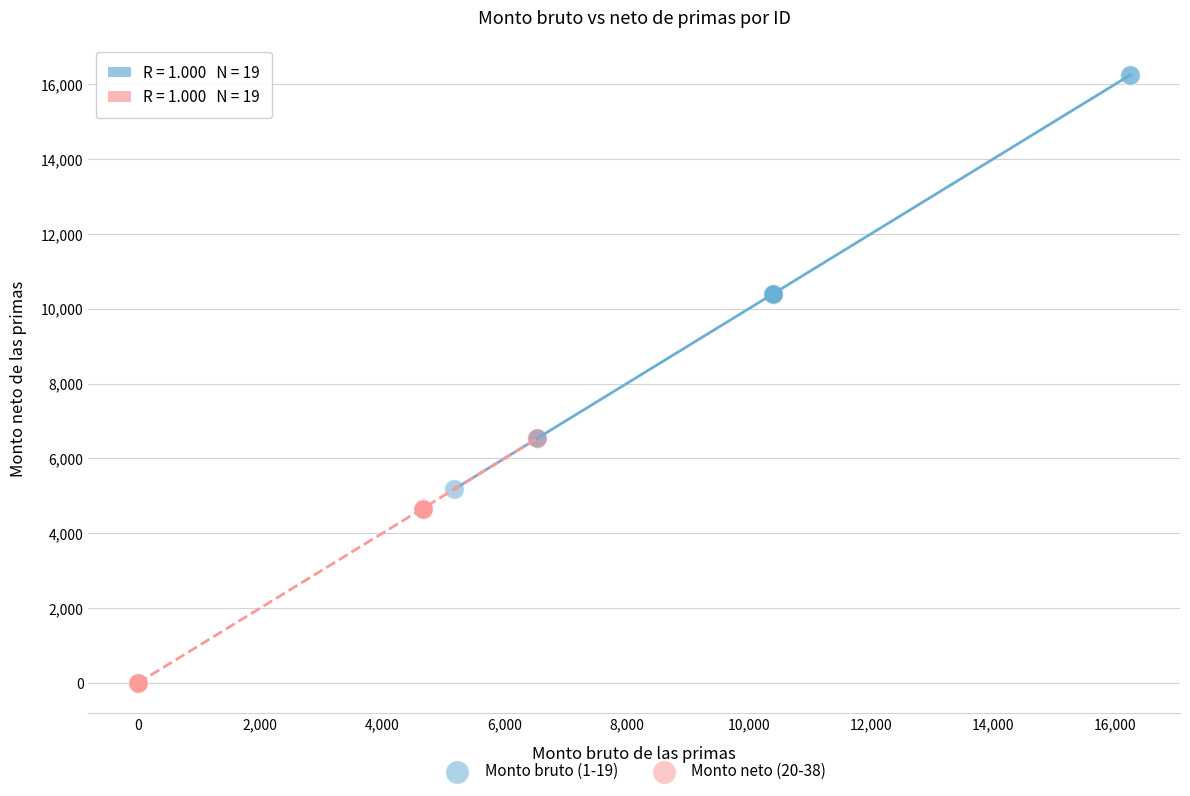

Which series has the widest spread of Y values?

Monto bruto (1-19)